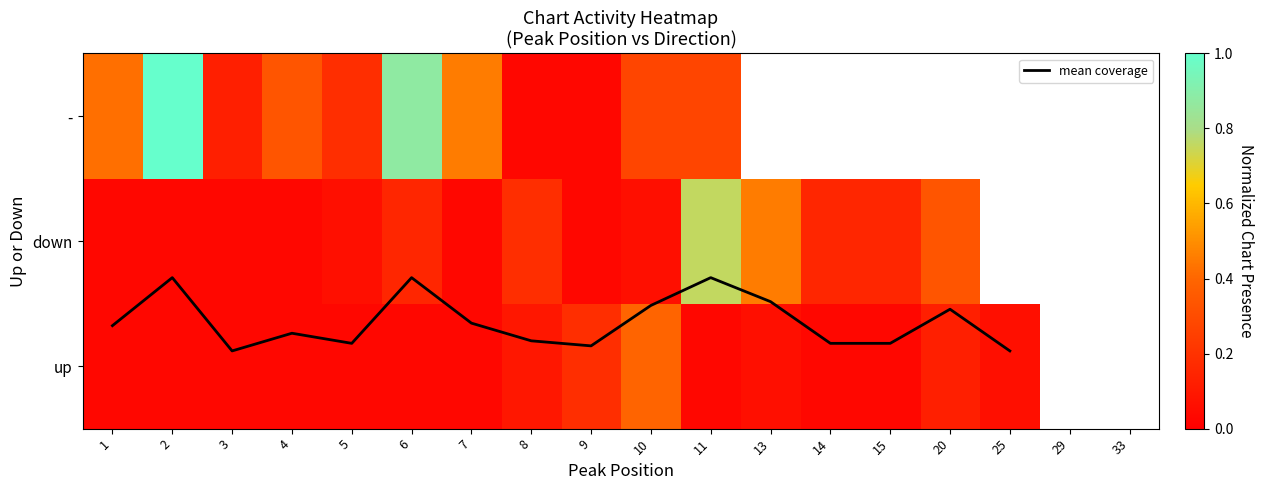

What is the sum of the mean coverage values at 14 and 4?

0.4